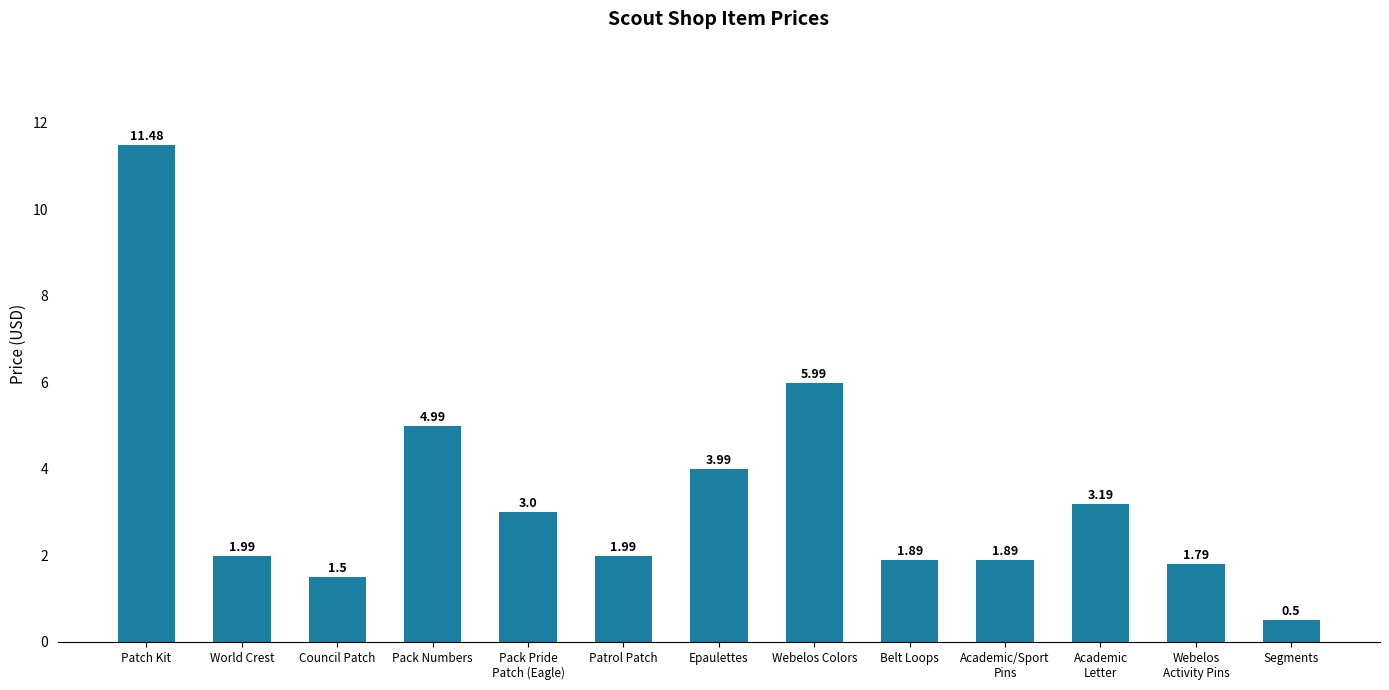

What is the label of the 3rd bar from the left?

Council Patch